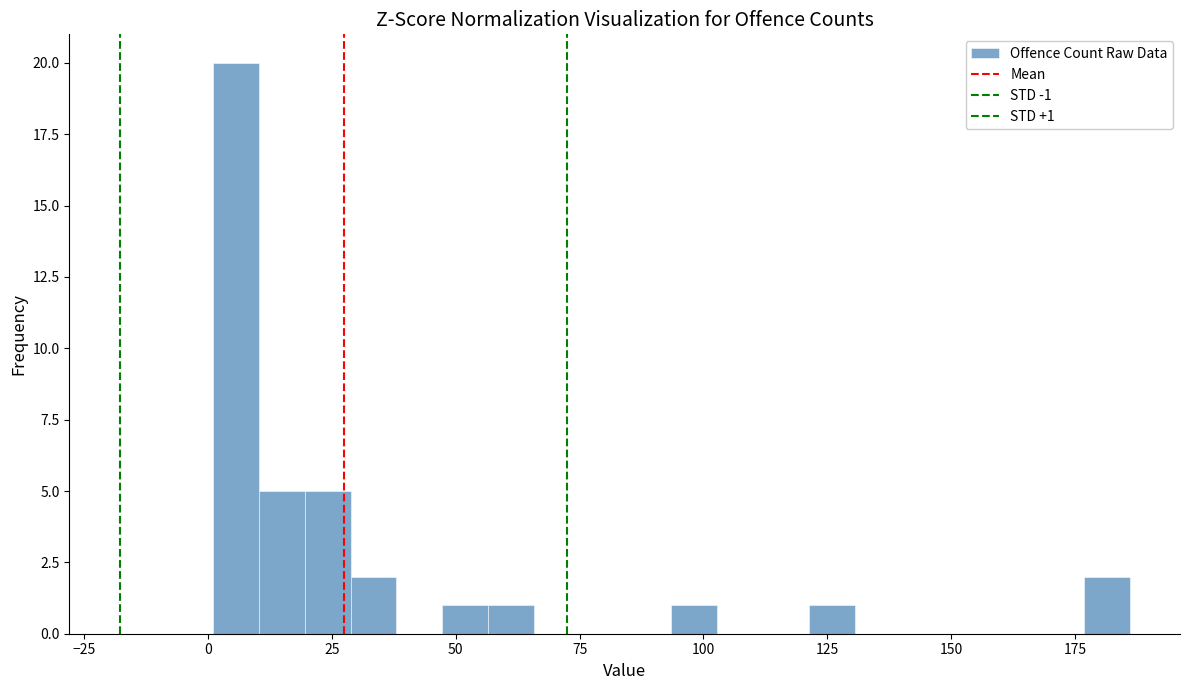

Around what value on the x-axis is the tallest bar? Give the approximate position of its centre, as read against the axis.

5